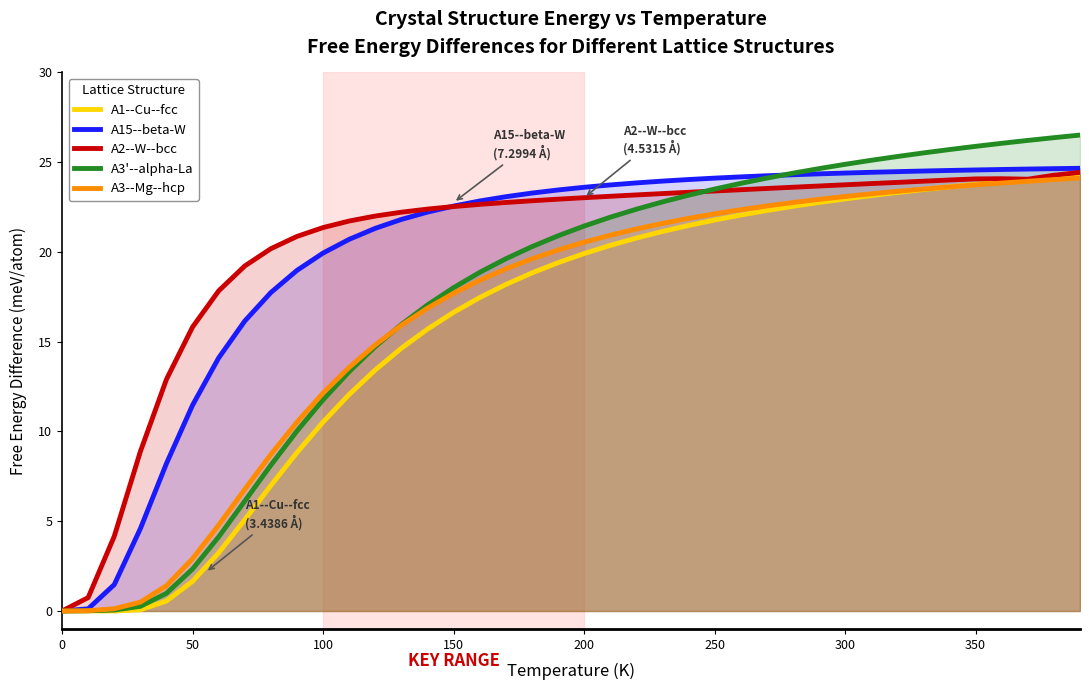

What is the maximum value shown in the chart?

26.5